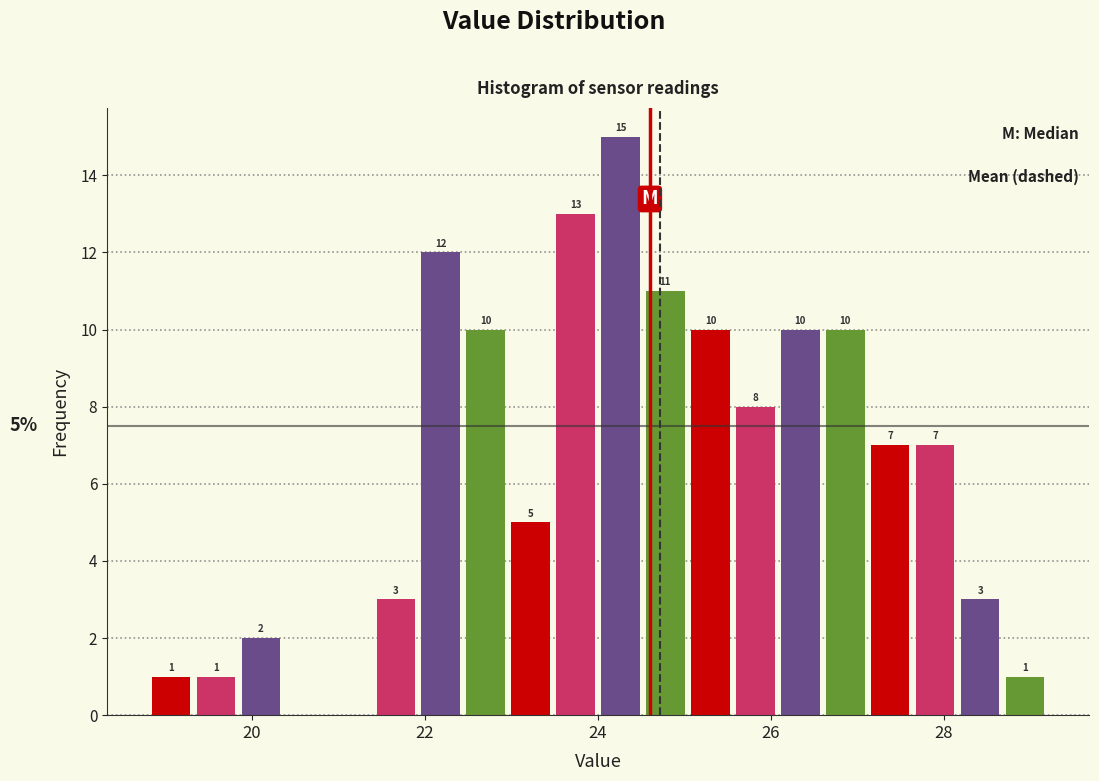

Around what value on the x-axis is the tallest bar? Give the approximate position of its centre, as read against the axis.

24.2